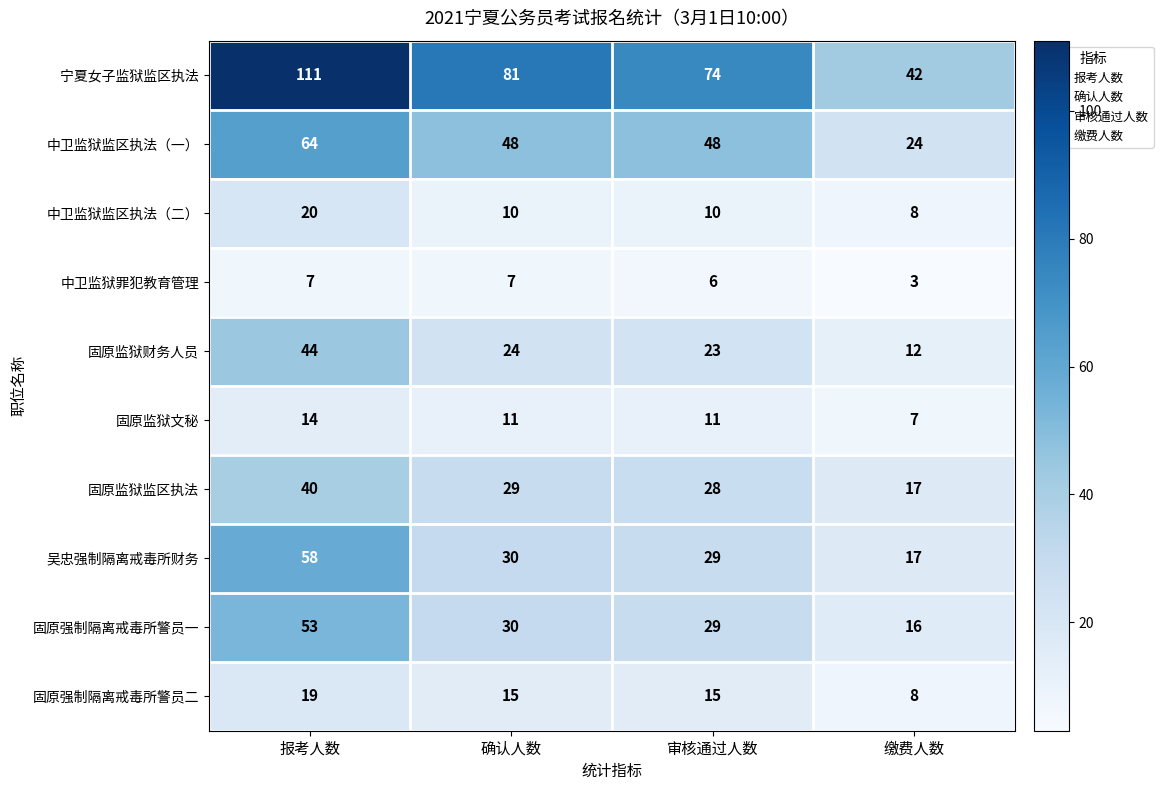

Is it true that 固原强制隔离戒毒所警员一 equals 25 at 缴费人数?

False